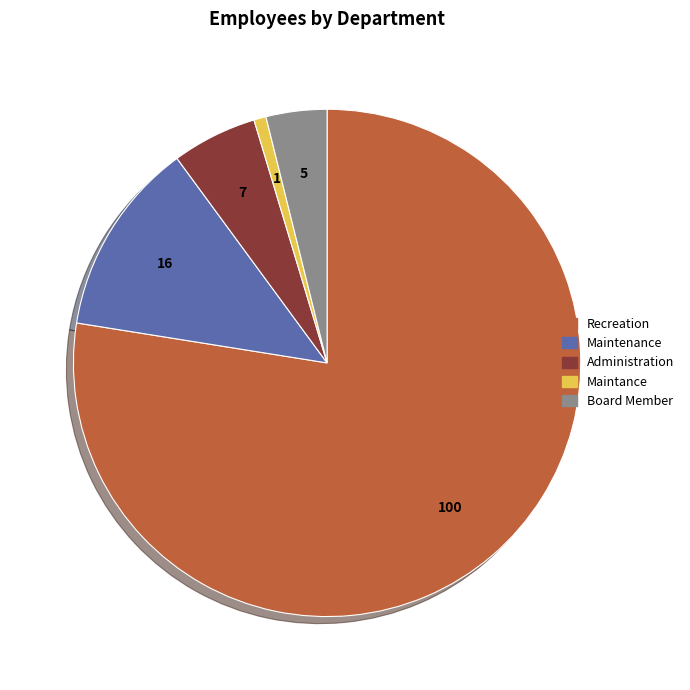

Combined, do Maintance and Administration account for over 50%?

No